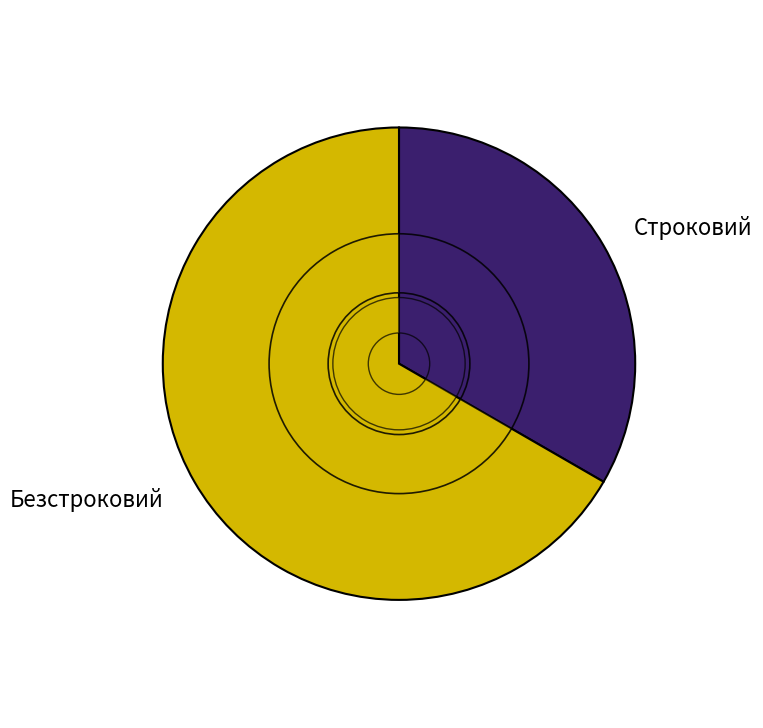

What percentage is NOT represented by Безстроковий?

33.3%